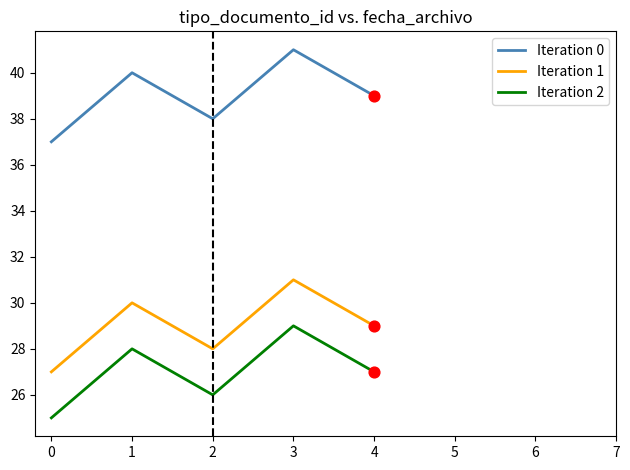

At which category is the sum across all series the highest?

3